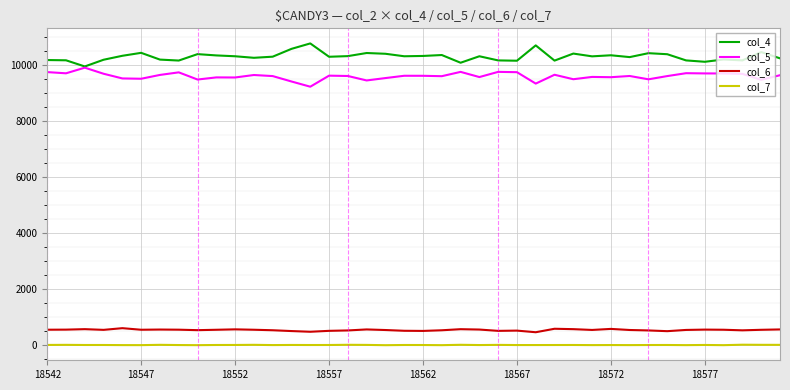

At how many categories does at least one series exceed 7845?

40